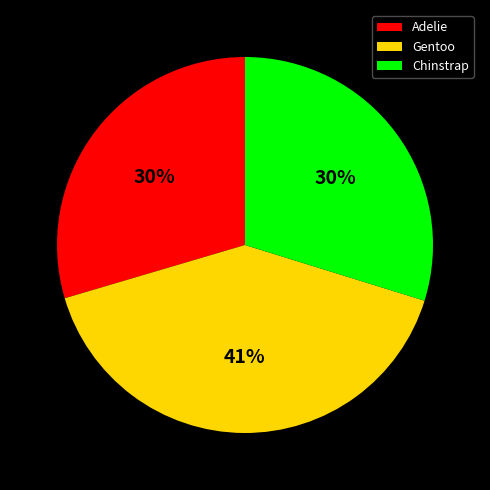

Is there any slice that represents more than half of the pie?

No